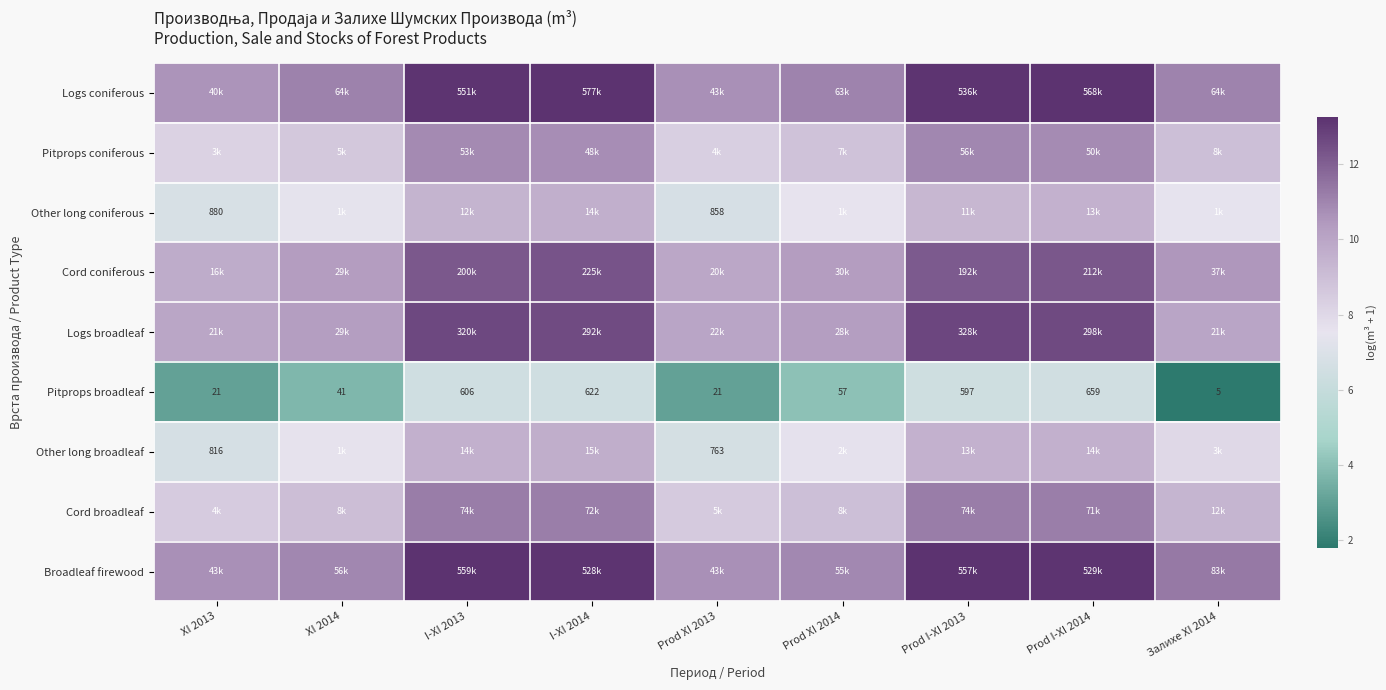

How many categories are shown in the chart?

9